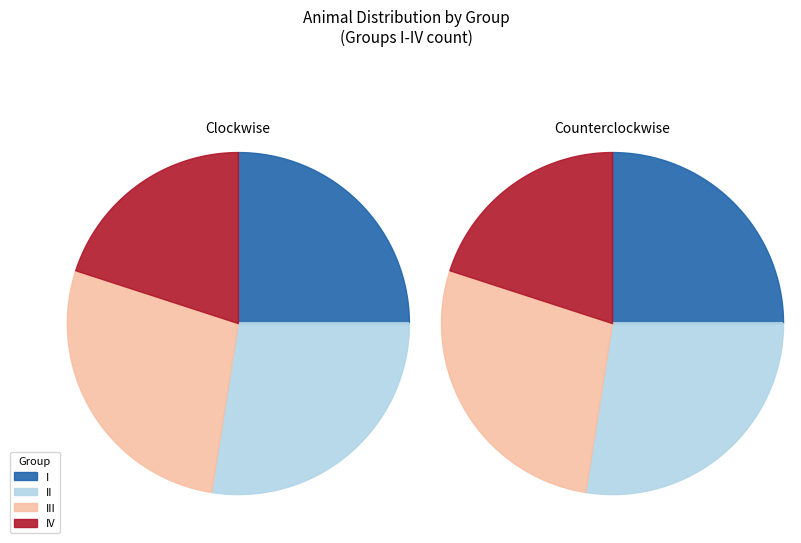

Rank the categories by value from lowest to highest.

IV, I, II, III